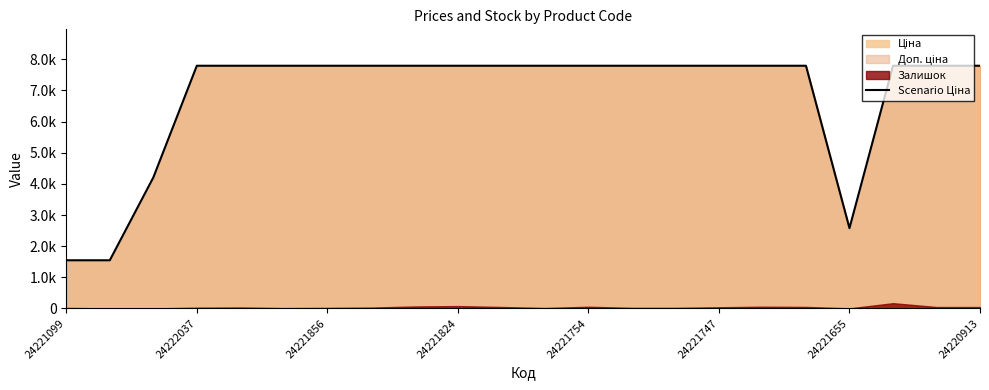

Does the chart have visible grid lines?

No